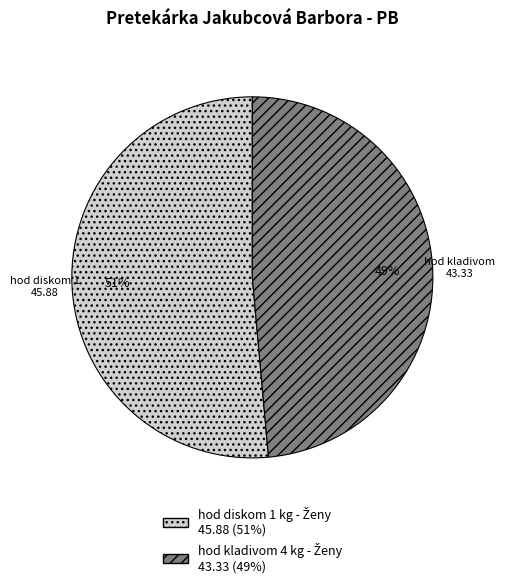

To the nearest percent, what is the average slice percentage?

50%